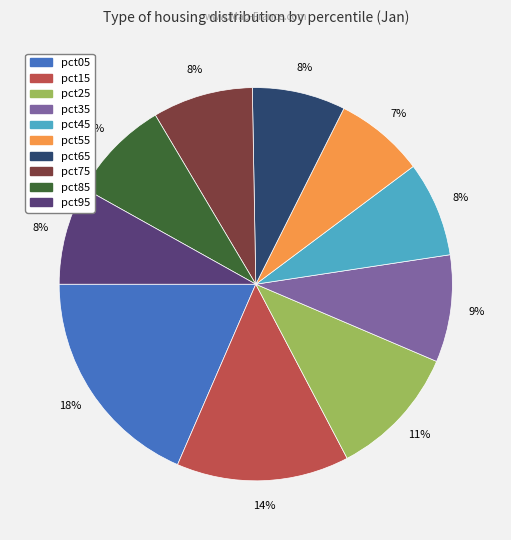

What percentage is the pct65 slice, to the nearest percent?

8%